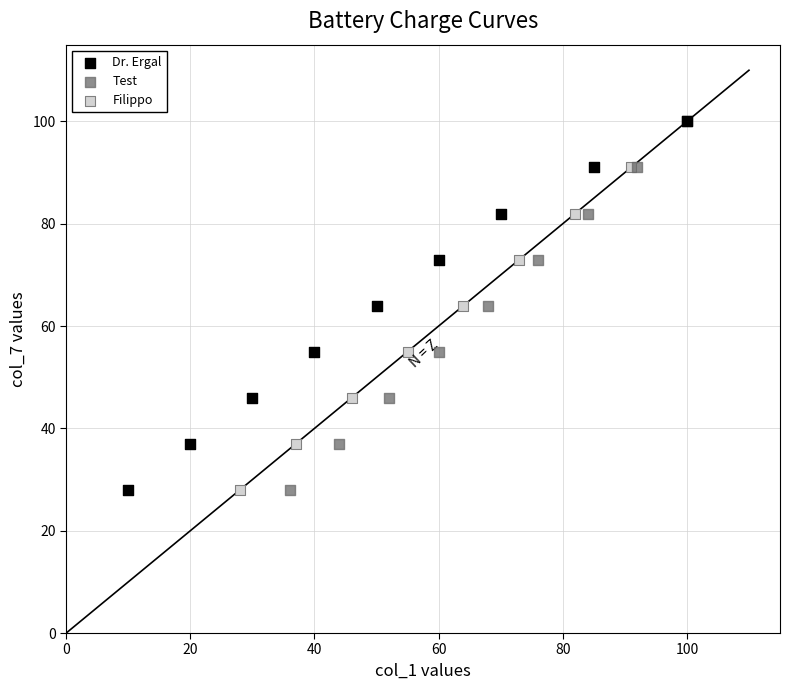

What are all the series names shown in the legend?

Dr. Ergal, Test, Filippo